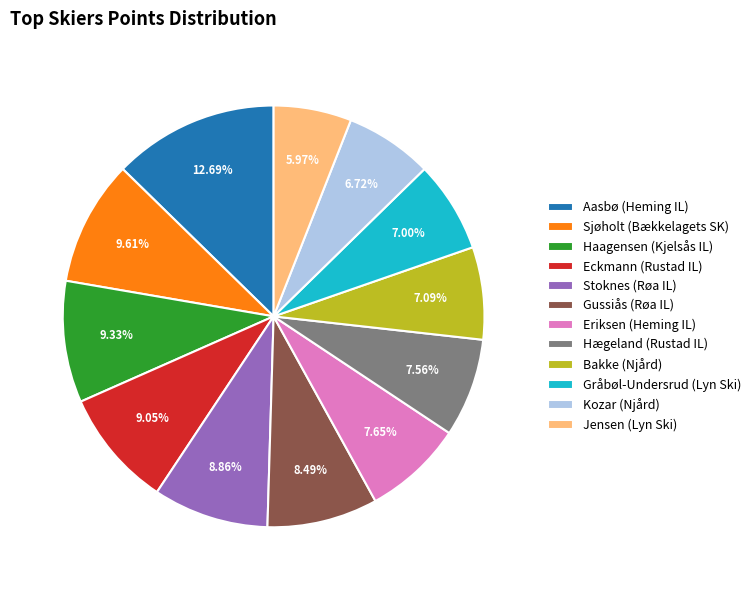

Is the sum of Haagensen (Kjelsås IL) and Stoknes (Røa IL) greater than half?

No